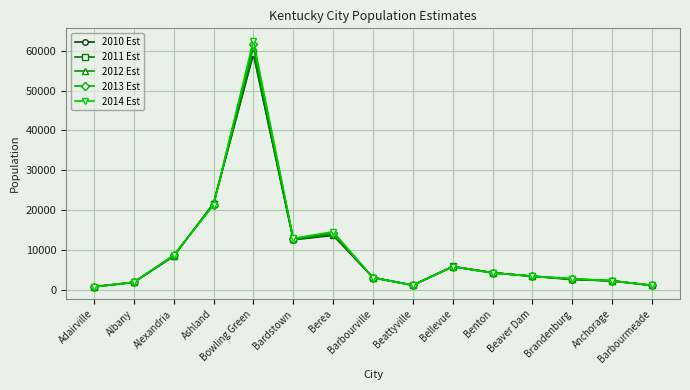

The value of 2012 Est at Beaver Dam is 3540. True or false?

True